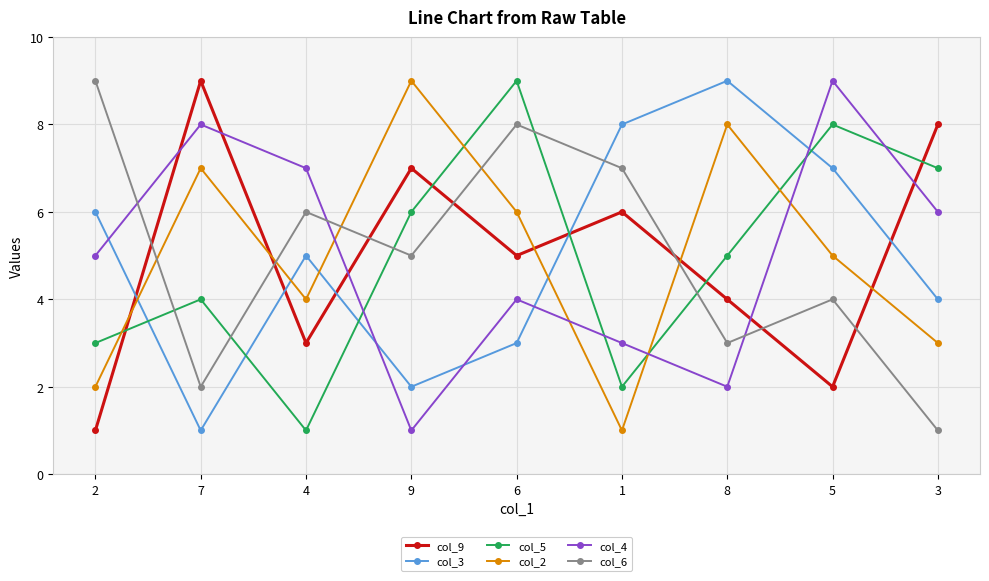

Which series ends up on top after the final intersection of col_5 and col_6?

col_5